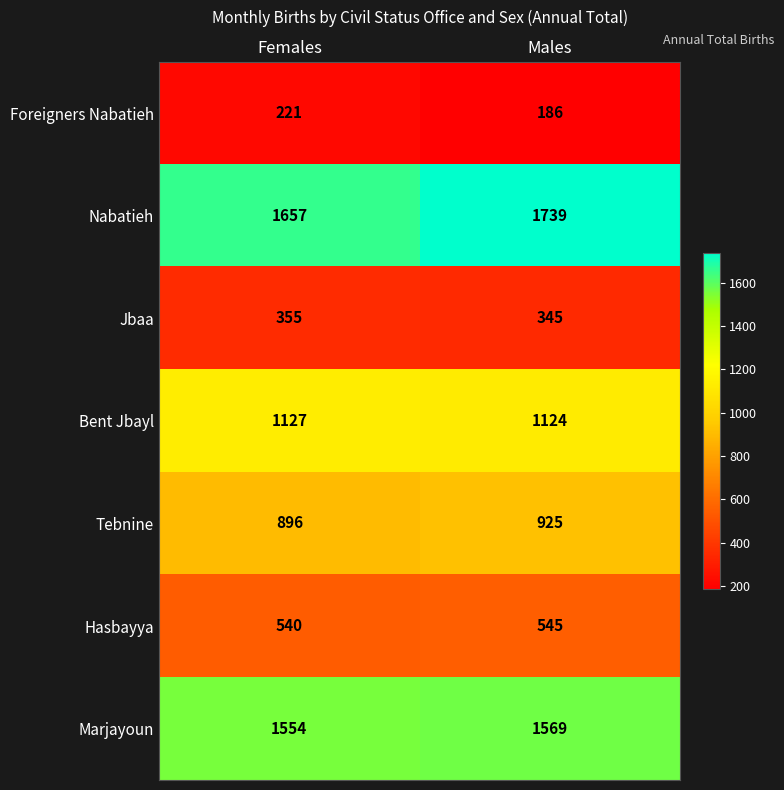

The Bent Jbayl series shows 1124 at Males. True or false?

True